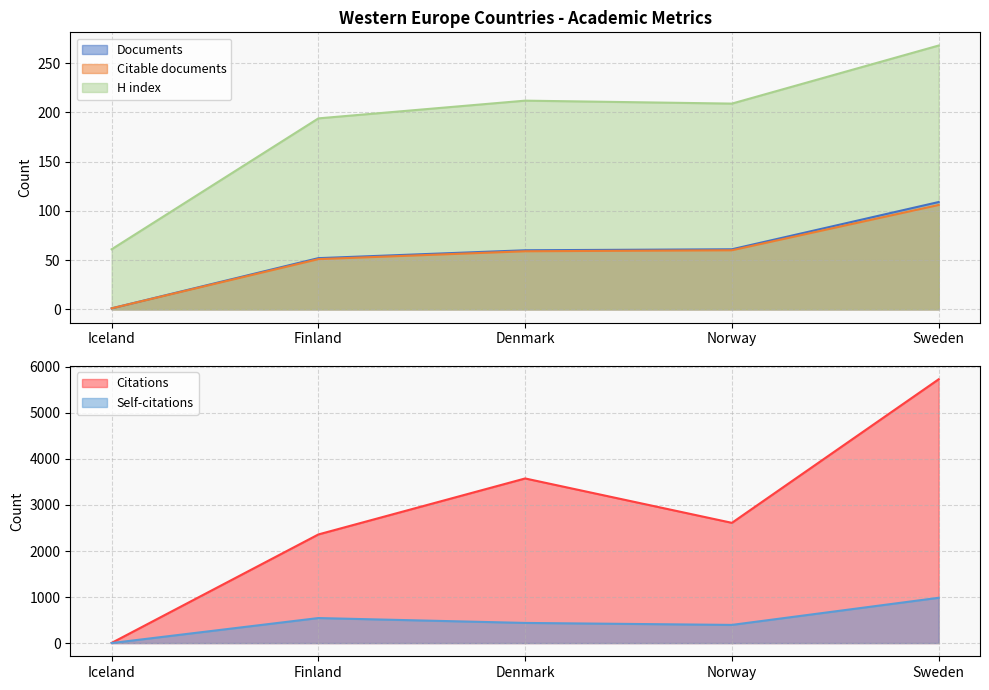

What are all the series names shown in the legend?

Documents, Citable documents, Citations, Self-citations, H index